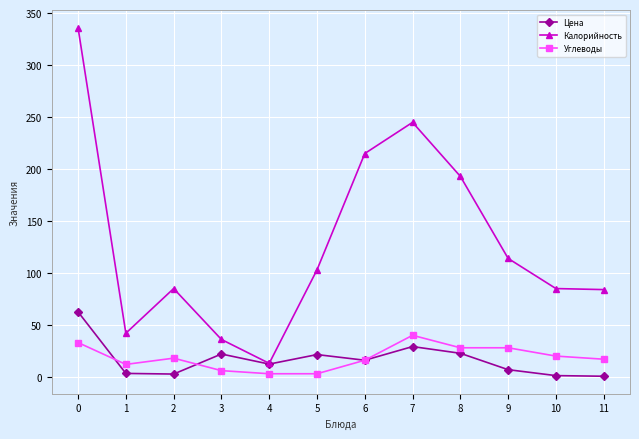

What is the value of the Калорийность point at the 7th from the left?

215.0